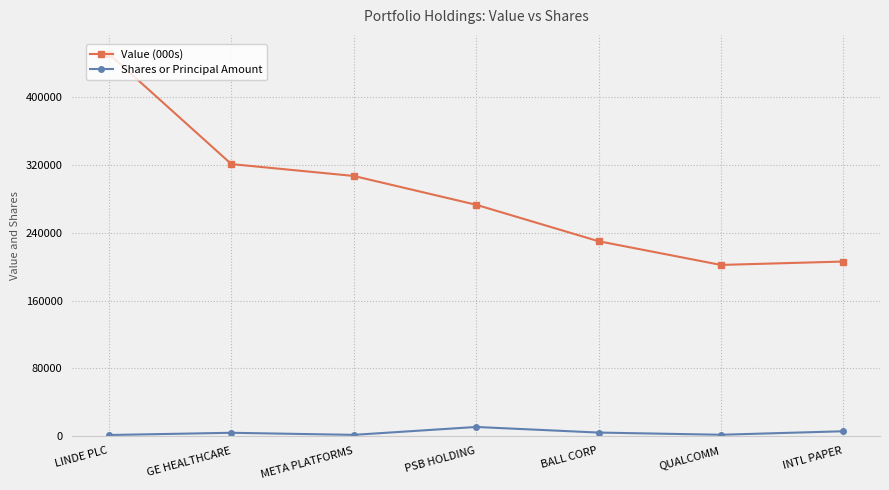

What is the difference between the Value (000s) values at PSB HOLDING and INTL PAPER?

67000